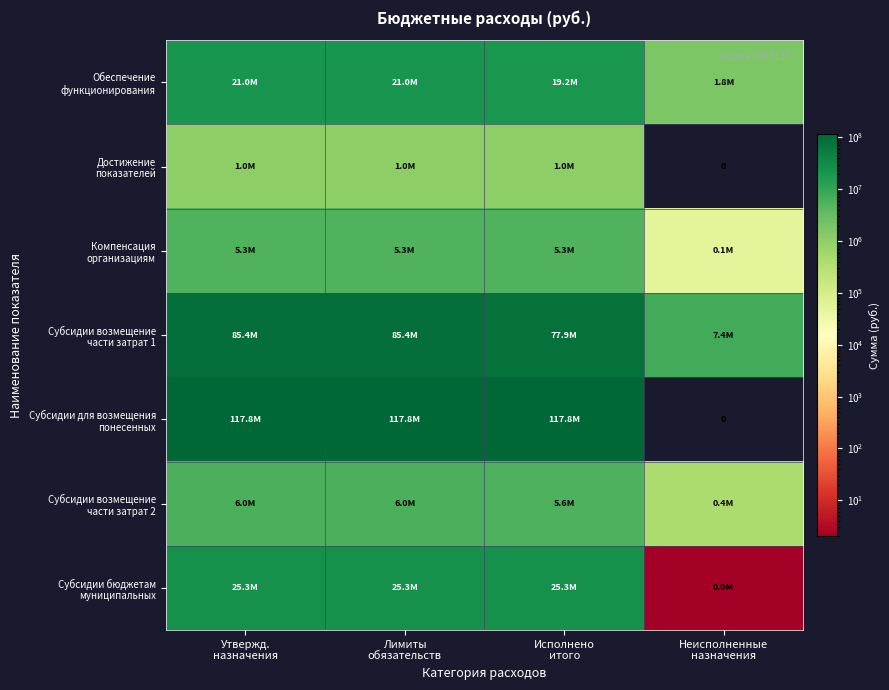

At which category does the chart reach its peak across all series?

Утвержд.
назначения